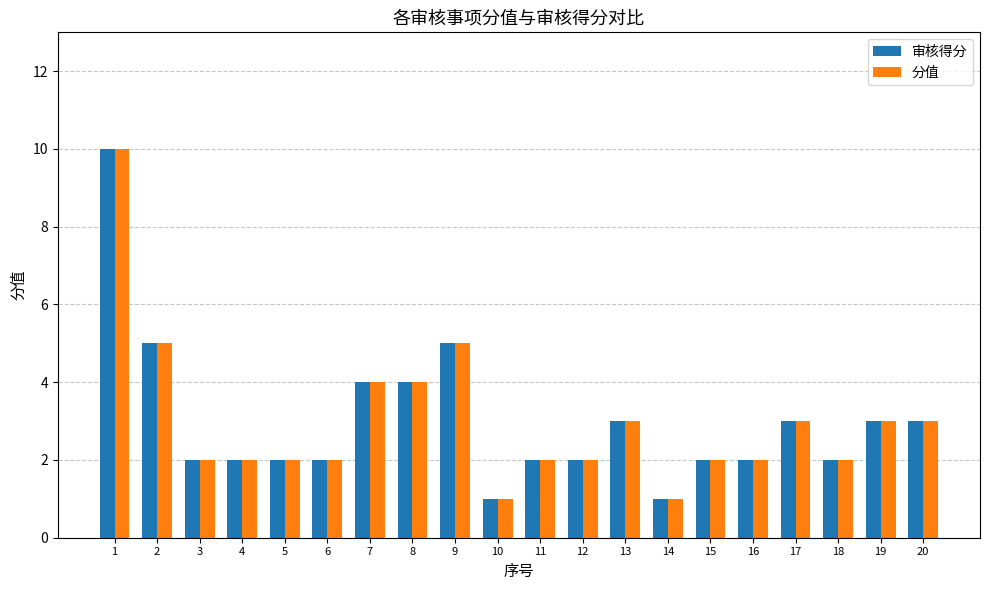

What value does the 审核得分 series have at 20?

3